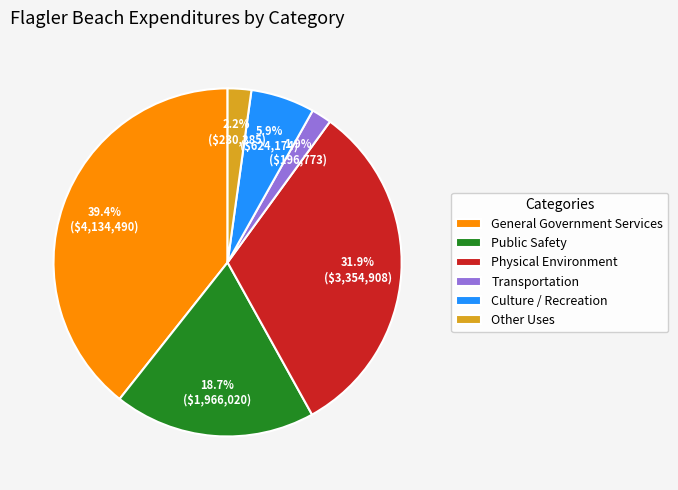

To the nearest percent, what is the average slice percentage?

17%